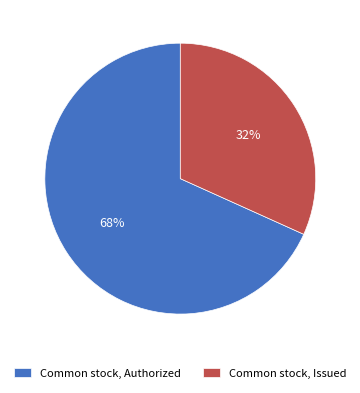

To the nearest percent, what is the combined percentage of Common stock, Authorized and Common stock, Issued?

100%